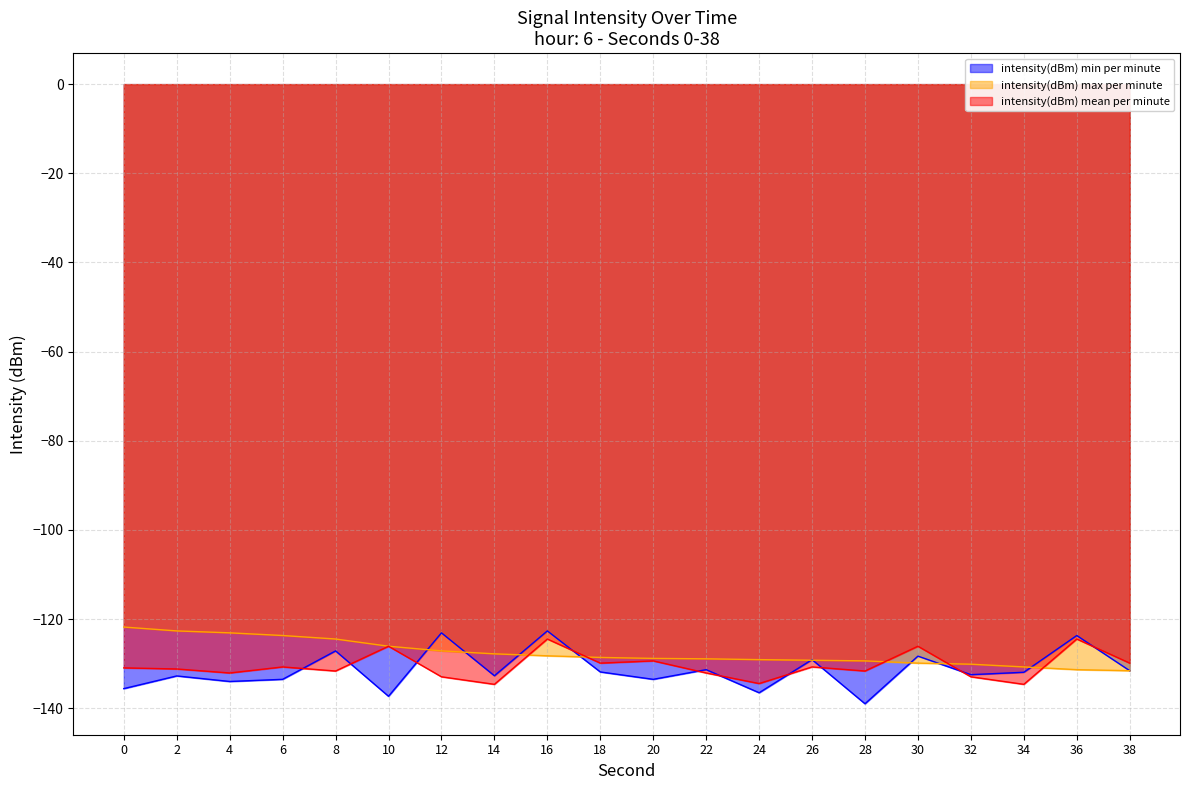

What is the value of the intensity(dBm) min per minute point at the 18th from the left?

-131.9